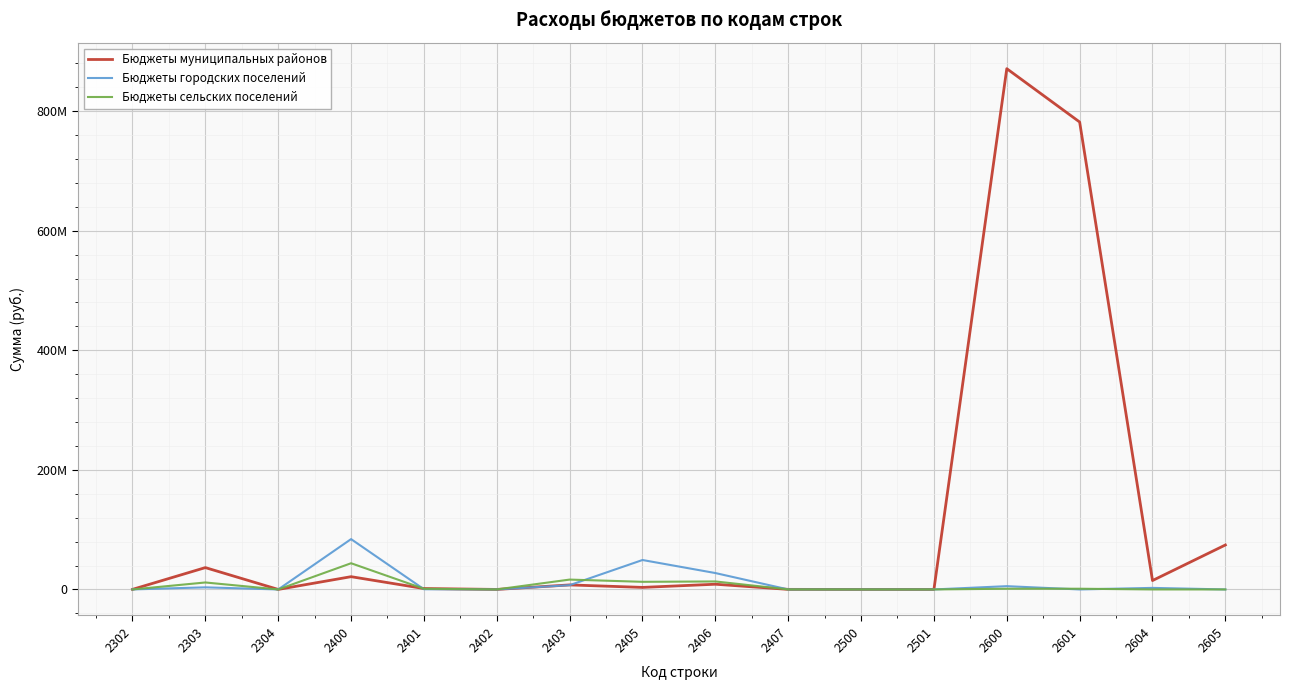

Reading right to left, list all the values displayed in this chart.

Бюджеты муниципальных районов: 2605=74361373.0	2604=14878966.4	2601=781887005.0	2600=871127344.4	2501=8263.7	2500=8263.7	2407=122748.9	2406=8721589.7	2405=3412776.3	2403=7562957.1	2402=20420.3	2401=1510098.6	2400=21350590.9	2304=29700.0	2303=36528419.3	2302=102800.0
Бюджеты городских поселений: 2605=0.0	2604=2600000.0	2601=0.0	2600=5486860.5	2501=0.0	2500=0.0	2407=13722.6	2406=27423092.9	2405=49236678.4	2403=7170199.8	2402=2800.0	2401=348602.8	2400=84195096.5	2304=0.0	2303=3505055.7	2302=35400.0
Бюджеты сельских поселений: 2605=0.0	2604=0.0	2601=1192200.0	2600=1192200.0	2501=0.0	2500=0.0	2407=57140.3	2406=13362442.0	2405=12761319.2	2403=16492211.8	2402=42827.8	2401=1116499.0	2400=43832440.1	2304=0.0	2303=11653384.6	2302=5600.0